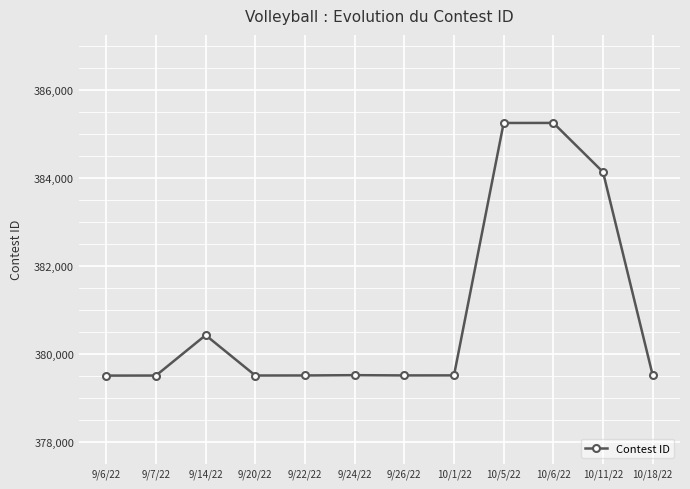

Where is the data nearest to the value 382381?

10/11/22